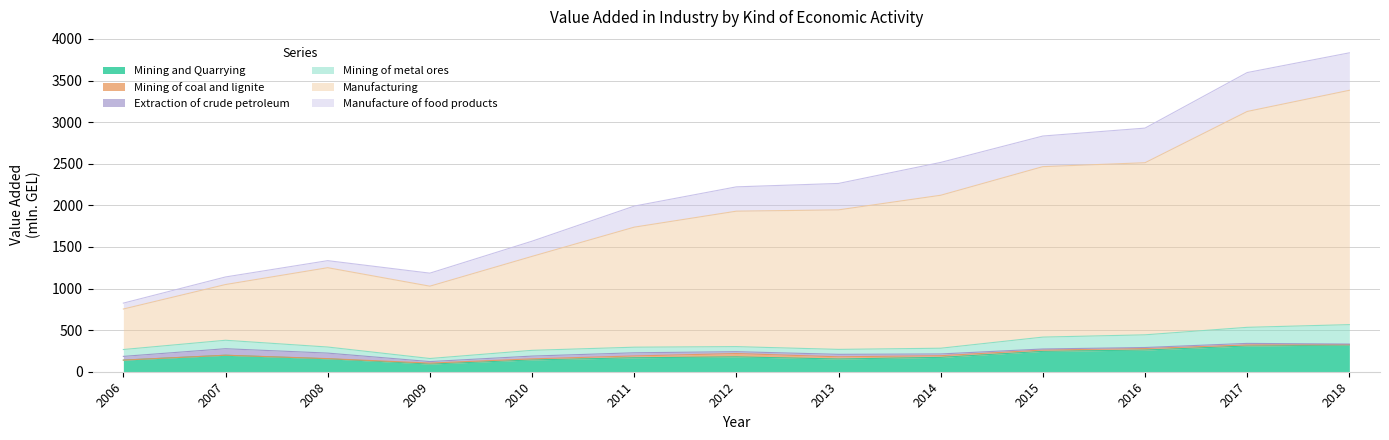

What is the difference between the maximum and minimum values in the Mining of metal ores series?

196.4